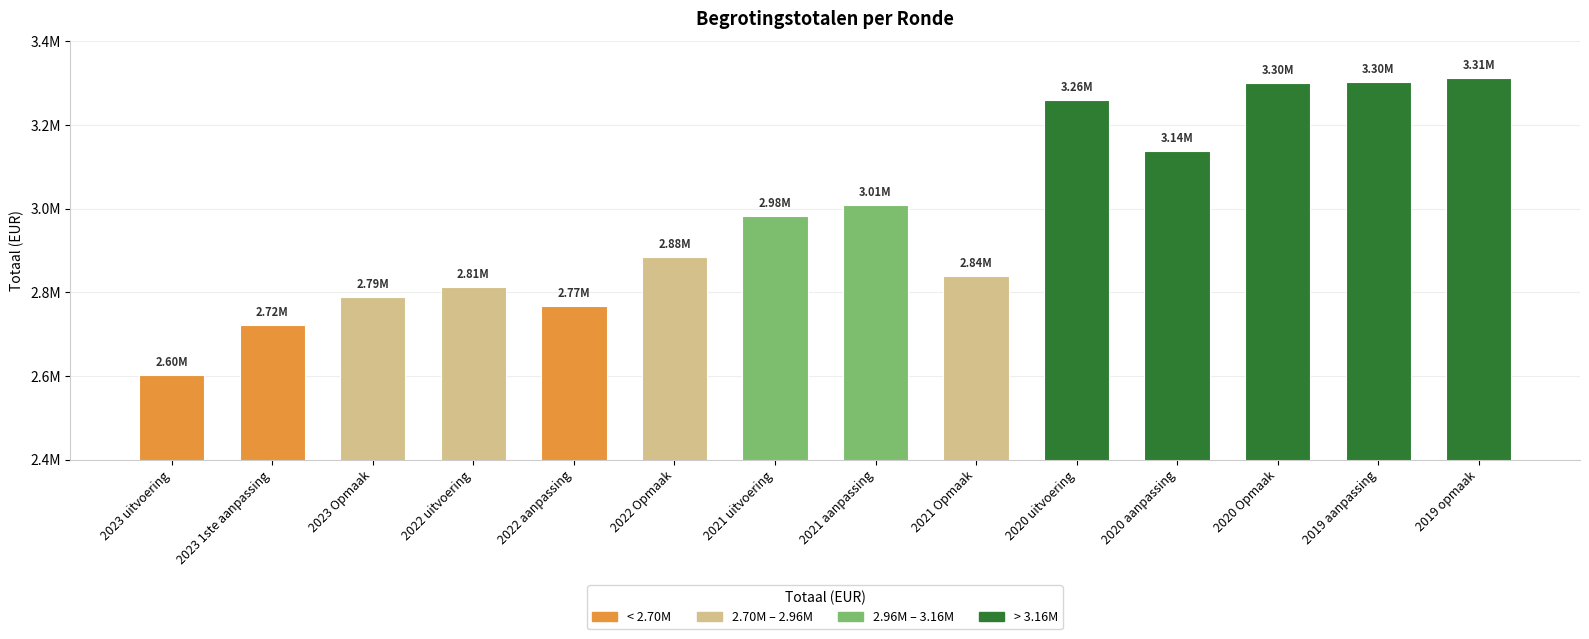

True or false: the data shows 2788236 at 2023 Opmaak.

True